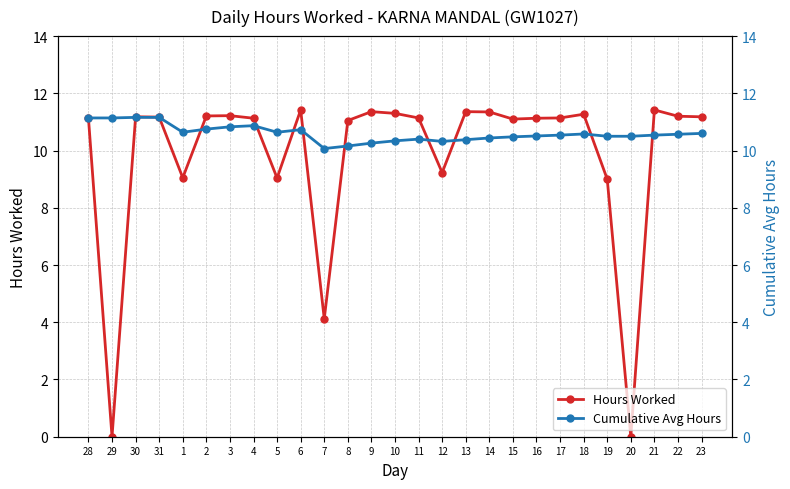

Reading left to right, what are all the values shown in this chart?

Hours Worked: 11.1	0.0	11.2	11.2	9.1	11.2	11.2	11.1	9.0	11.4	4.1	11.1	11.4	11.3	11.1	9.2	11.4	11.3	11.1	11.1	11.1	11.3	9.0	0.0	11.4	11.2	11.2
Cumulative Avg Hours: 11.1	11.1	11.2	11.2	10.6	10.8	10.8	10.9	10.6	10.7	10.1	10.2	10.3	10.3	10.4	10.3	10.4	10.4	10.5	10.5	10.5	10.6	10.5	10.5	10.5	10.6	10.6